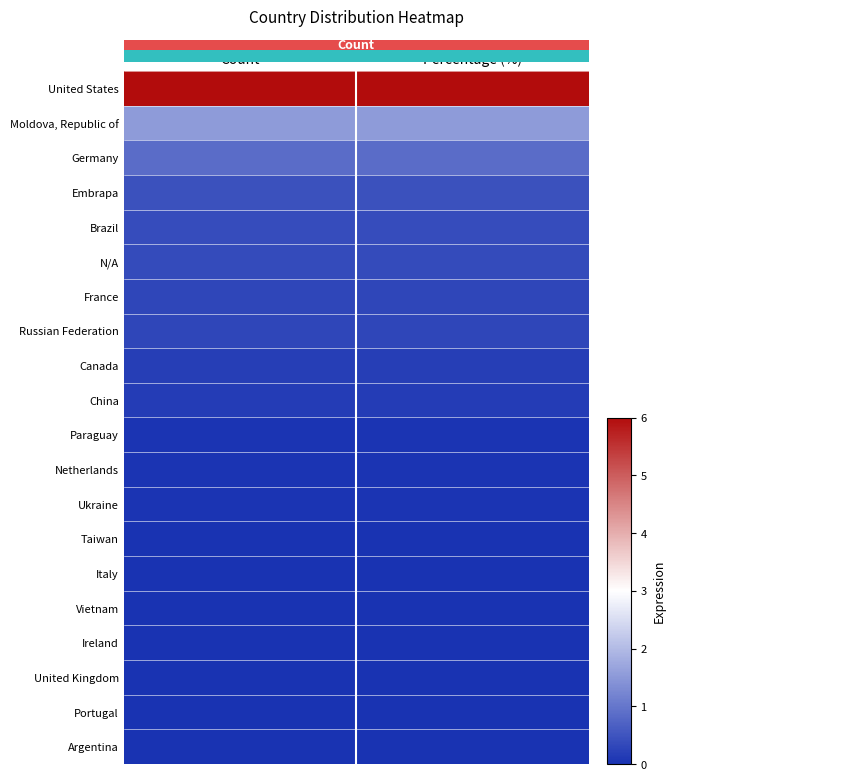

Reading right to left, extract all data points from this chart.

United States: Percentage (%)=6.0	Count=6.0
Moldova, Republic of: Percentage (%)=1.5	Count=1.5
Germany: Percentage (%)=0.8	Count=0.8
Embrapa: Percentage (%)=0.4	Count=0.4
Brazil: Percentage (%)=0.4	Count=0.4
N/A: Percentage (%)=0.4	Count=0.4
France: Percentage (%)=0.3	Count=0.3
Russian Federation: Percentage (%)=0.3	Count=0.3
Canada: Percentage (%)=0.2	Count=0.2
China: Percentage (%)=0.1	Count=0.1
Paraguay: Percentage (%)=0.0	Count=0.0
Netherlands: Percentage (%)=0.0	Count=0.0
Ukraine: Percentage (%)=0.0	Count=0.0
Taiwan: Percentage (%)=0.0	Count=0.0
Italy: Percentage (%)=0.0	Count=0.0
Vietnam: Percentage (%)=0.0	Count=0.0
Ireland: Percentage (%)=0.0	Count=0.0
United Kingdom: Percentage (%)=0.0	Count=0.0
Portugal: Percentage (%)=0.0	Count=0.0
Argentina: Percentage (%)=0.0	Count=0.0